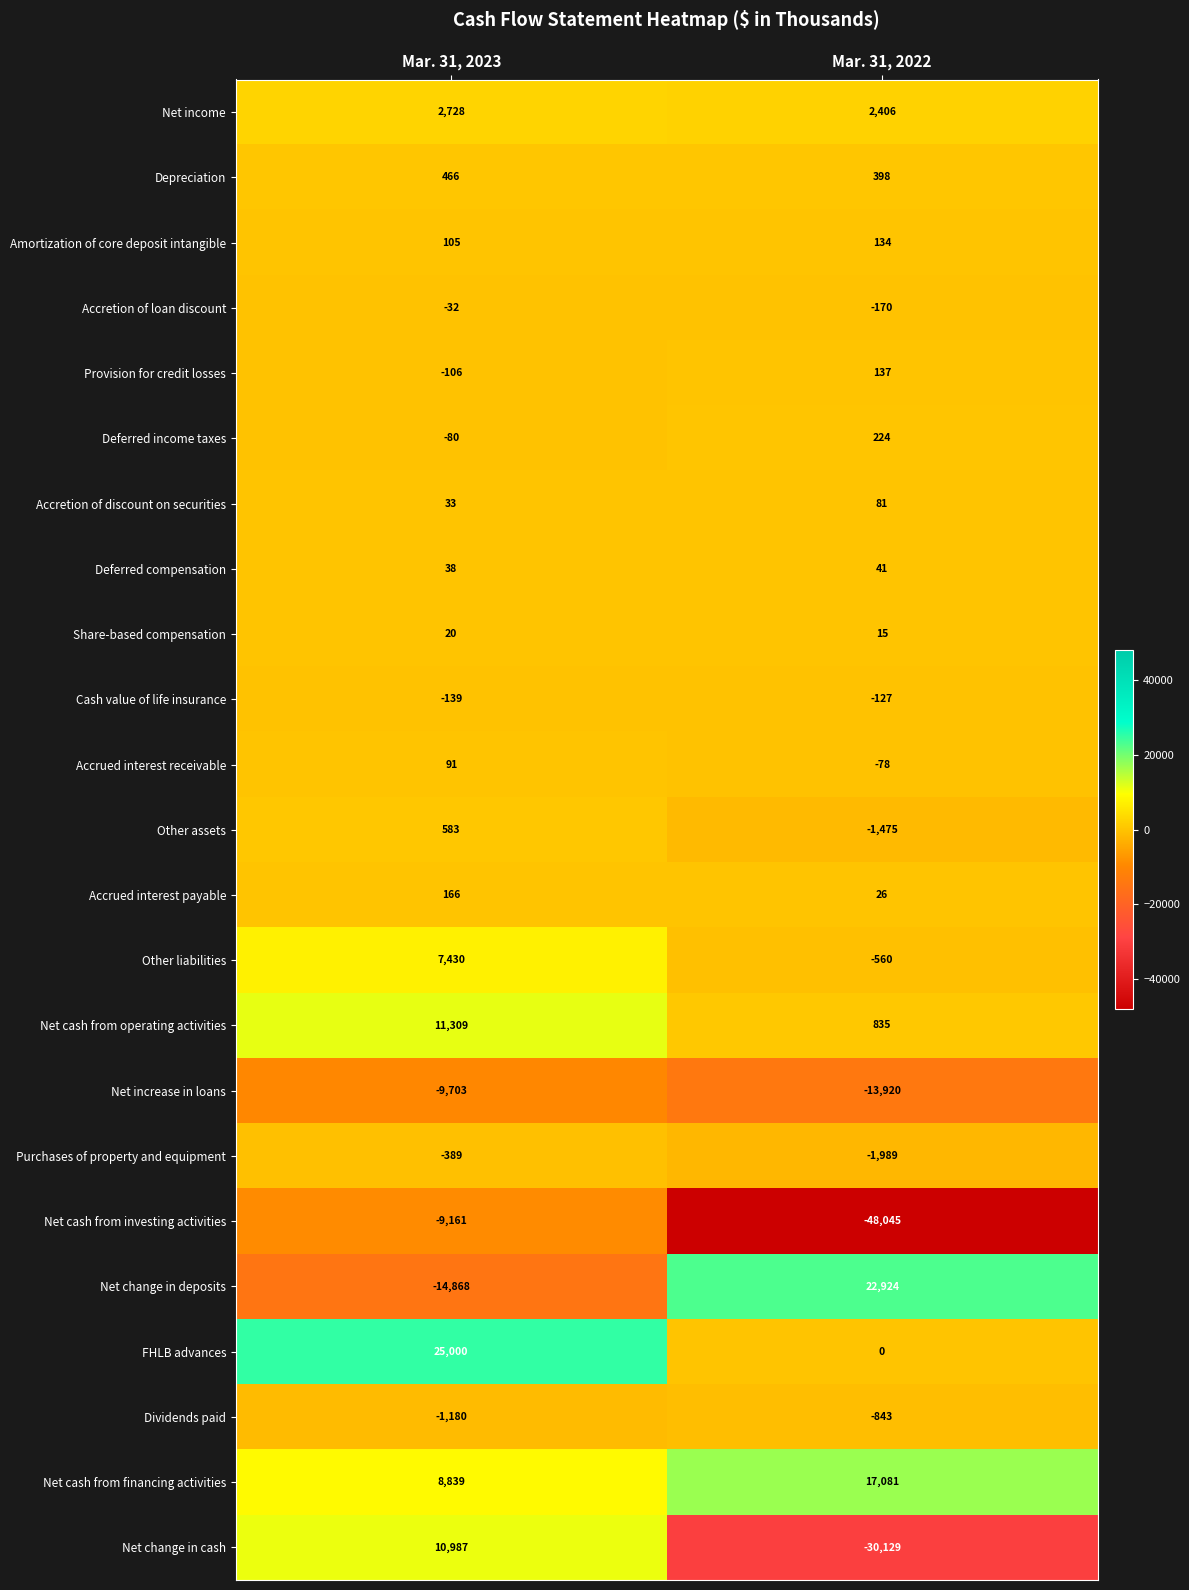

Which series has the largest range (max minus min)?

Net change in cash